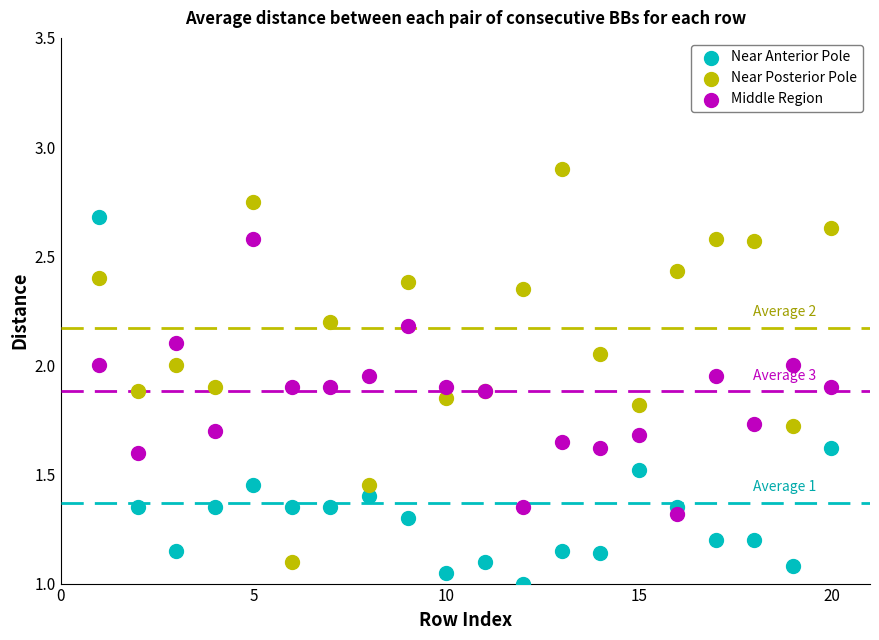

Which series contains the highest Y value?

Near Posterior Pole